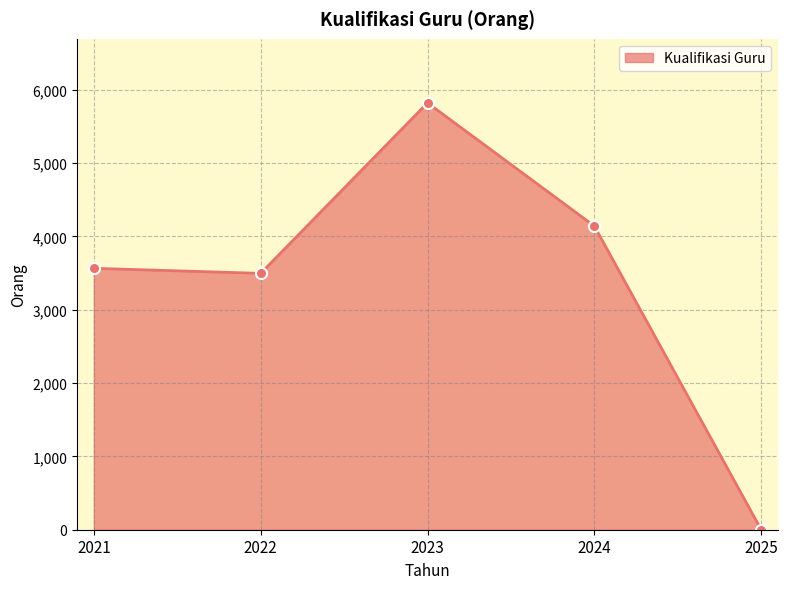

How many values are above zero?

4